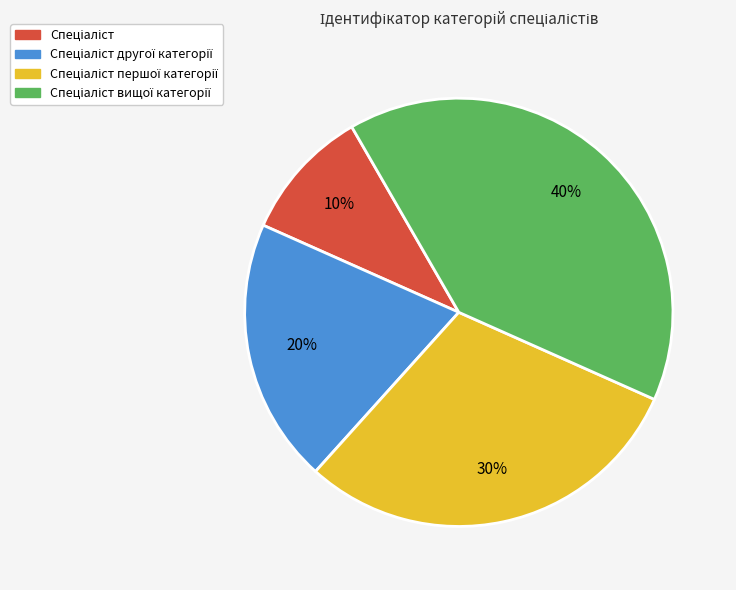

How many slices are in this pie chart?

4